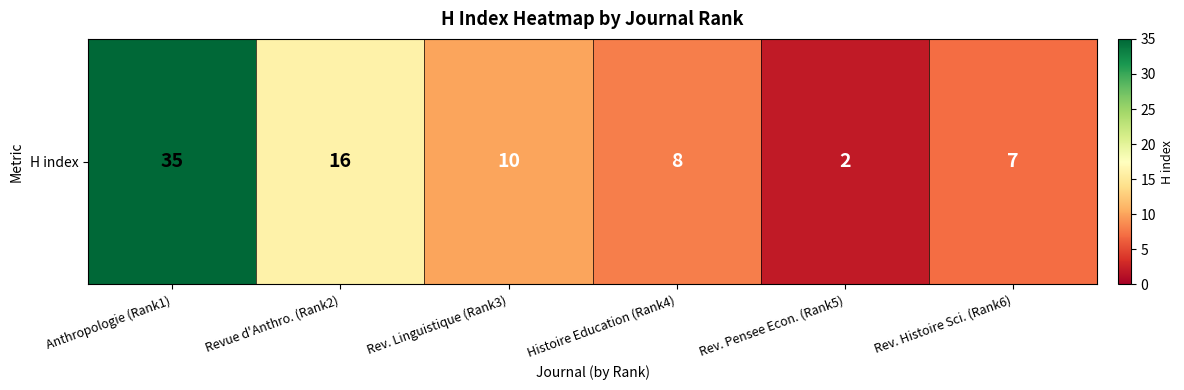

How many data points are above 10?

2